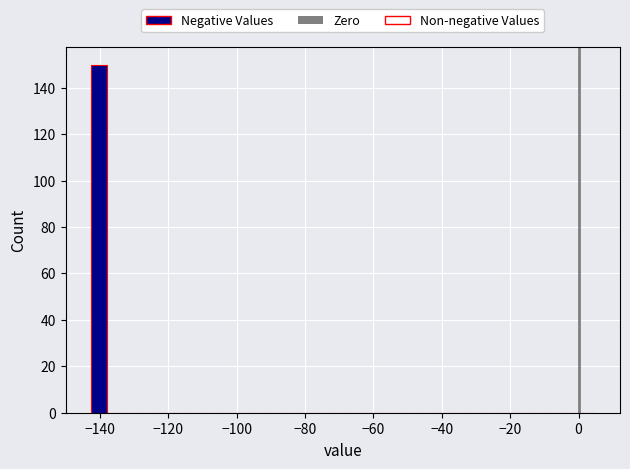

Read against the x-axis, roughly where is the centre of the tallest bar?

-140